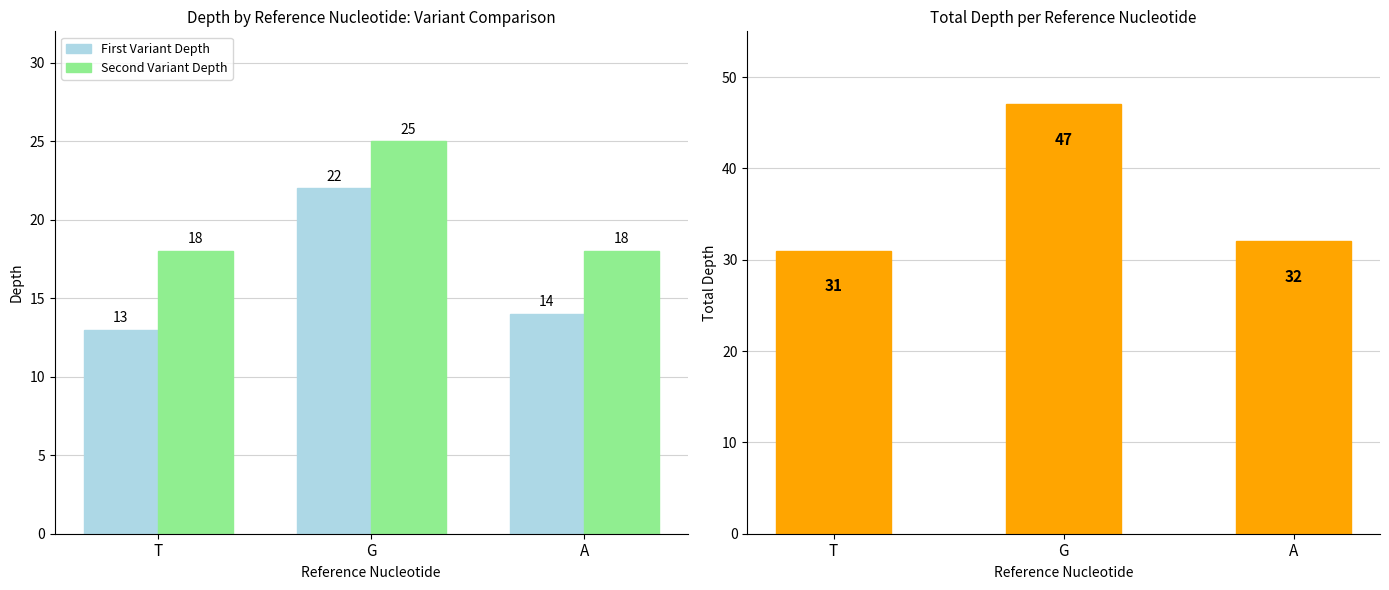

How many distinct data groups are displayed?

3